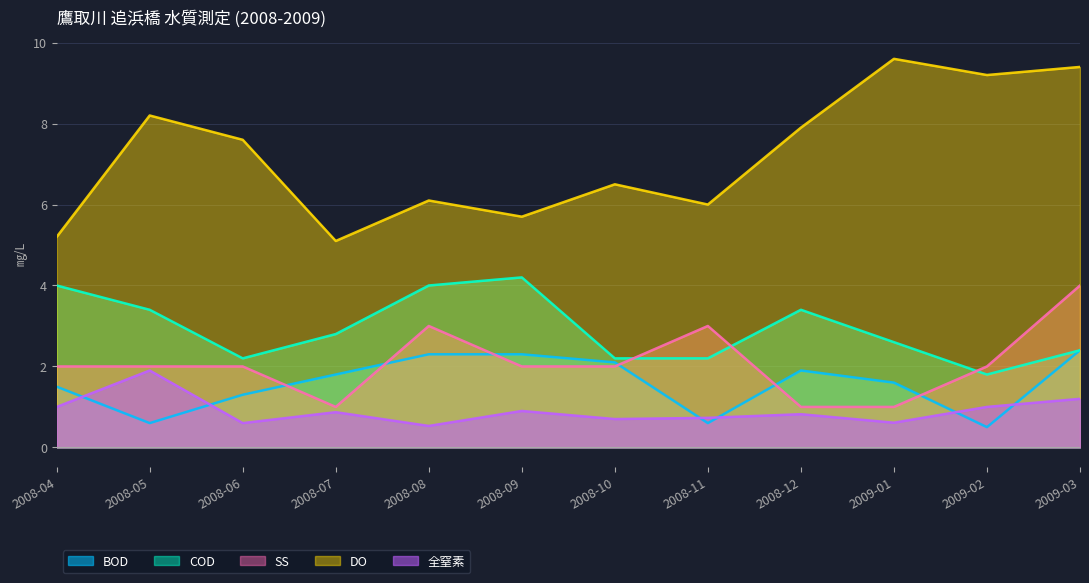

What is the difference between the second highest and second lowest values in the SS series?

2.0